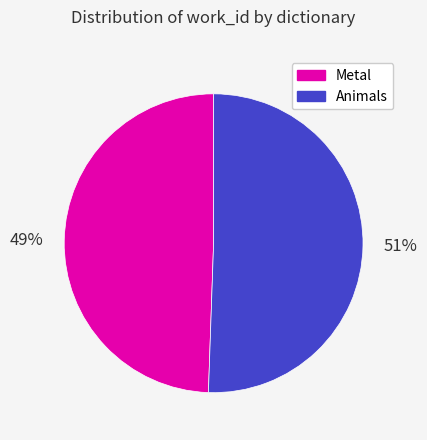

To the nearest percent, what is the combined percentage of Animals and Metal?

100%